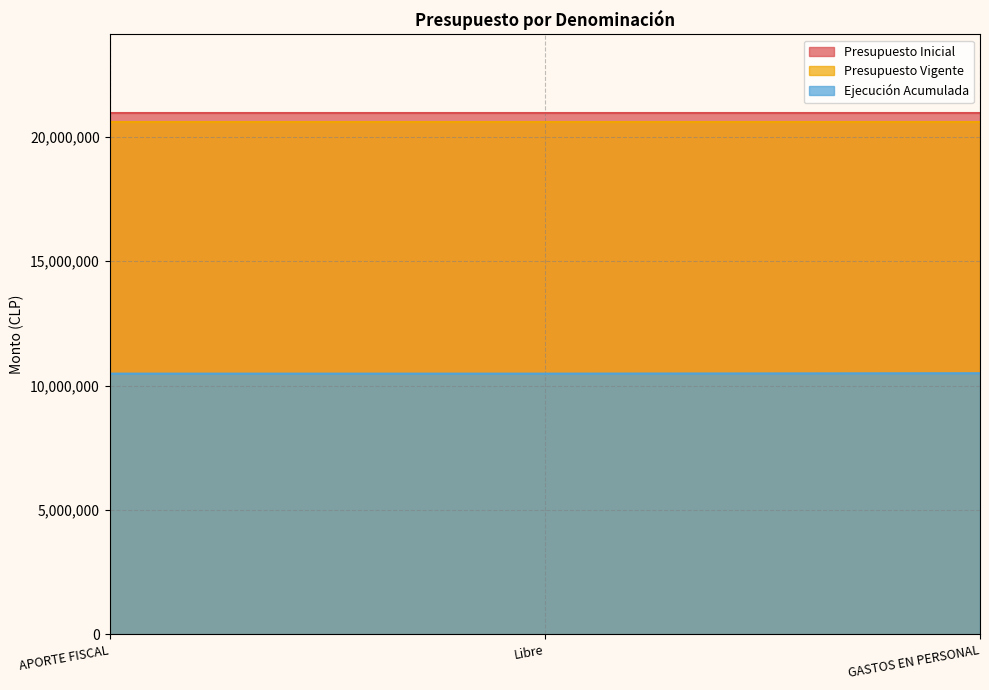

Which series changed the most between APORTE FISCAL and Libre?

Presupuesto Inicial